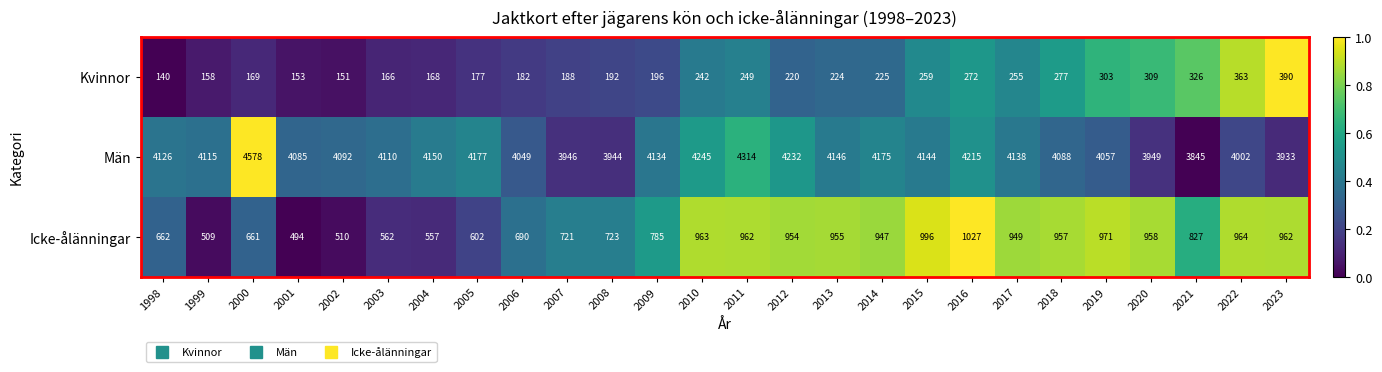

The value of Män at 1999 is 4115. True or false?

True